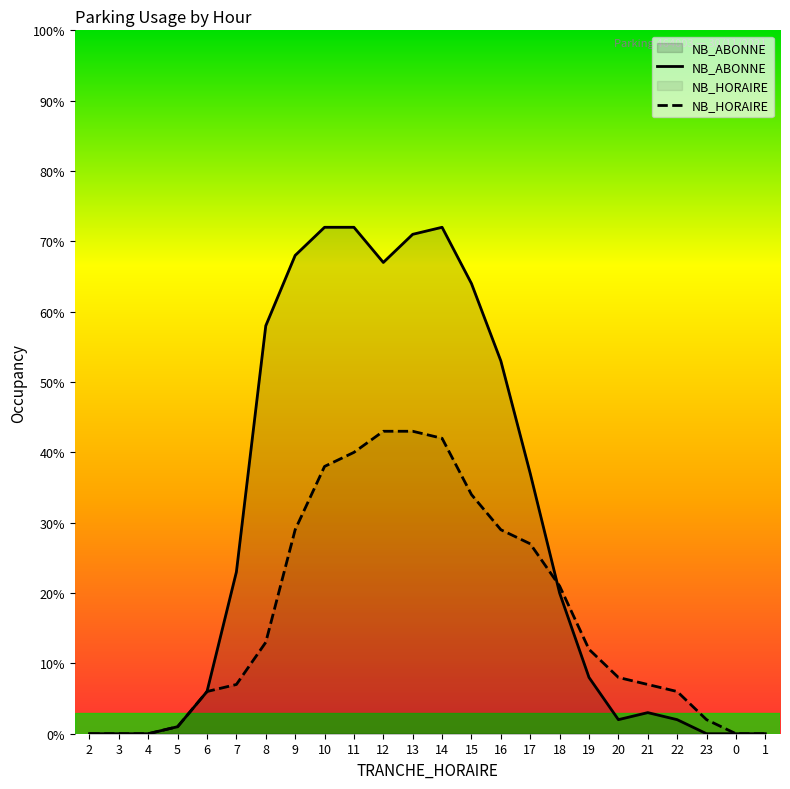

True or false: NB_HORAIRE has a value of 67 at 11.

False